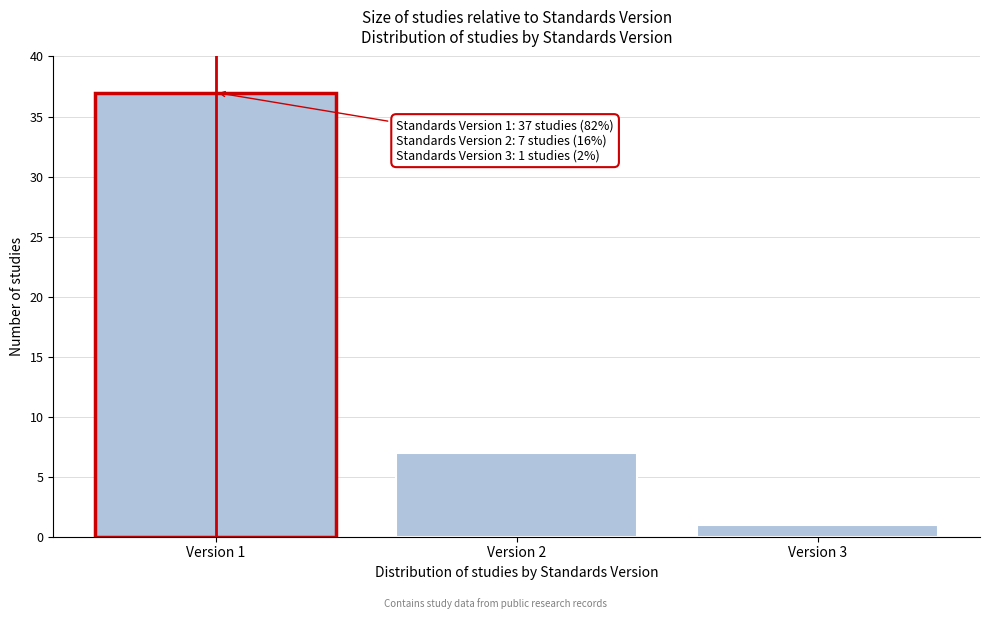

Reading right to left, extract all data points from this chart.

Version 3=1	Version 2=7	Version 1=37